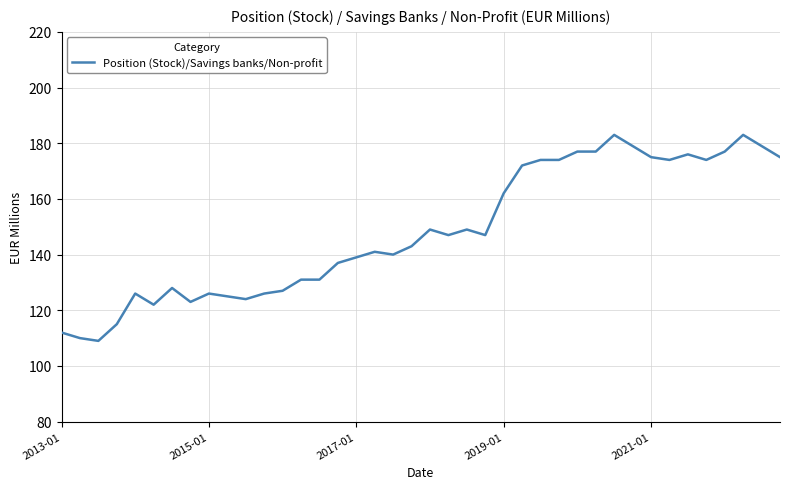

What is the difference between the maximum and minimum values?

74